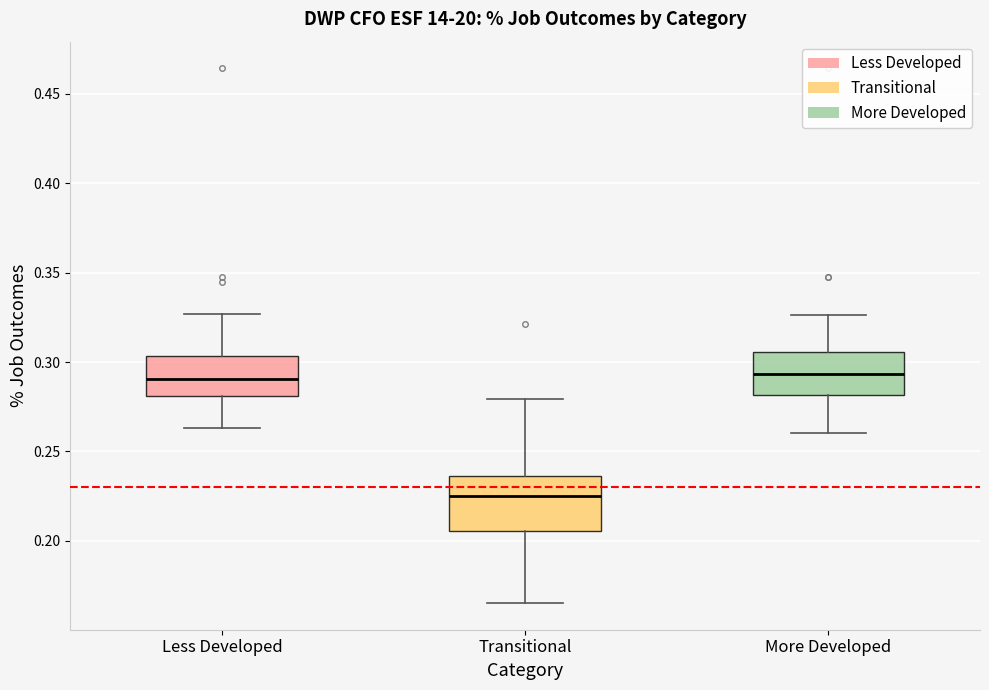

Which box is the tallest, from its lower edge to its upper edge?

Transitional